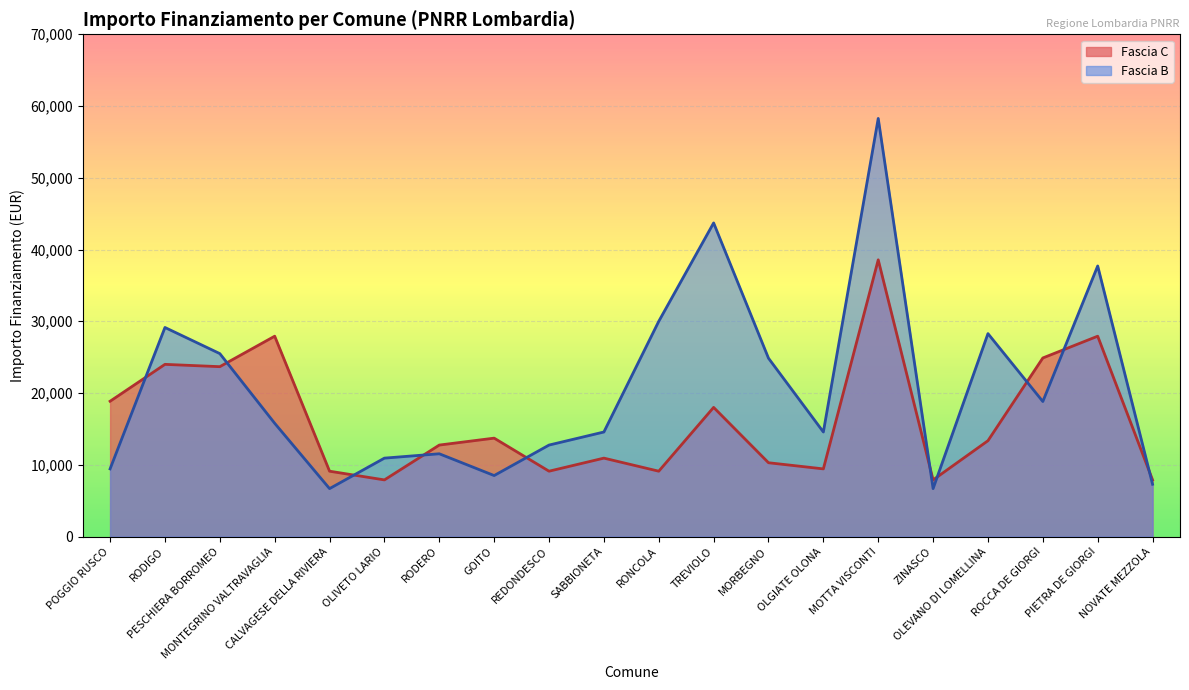

What is the total value across all series at OLEVANO DI LOMELLINA?

41635